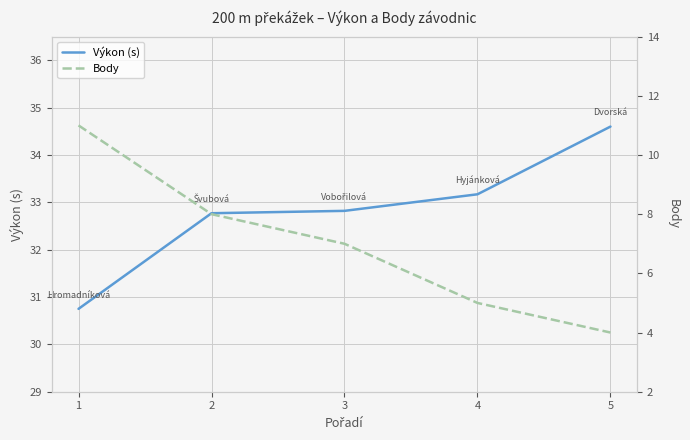

The value of Výkon (s) at 4 is 17.8. True or false?

False